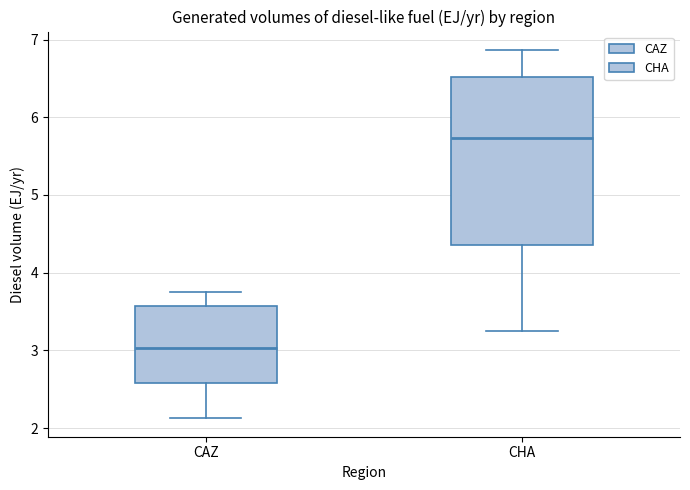

Which box is the tallest, from its lower edge to its upper edge?

CHA